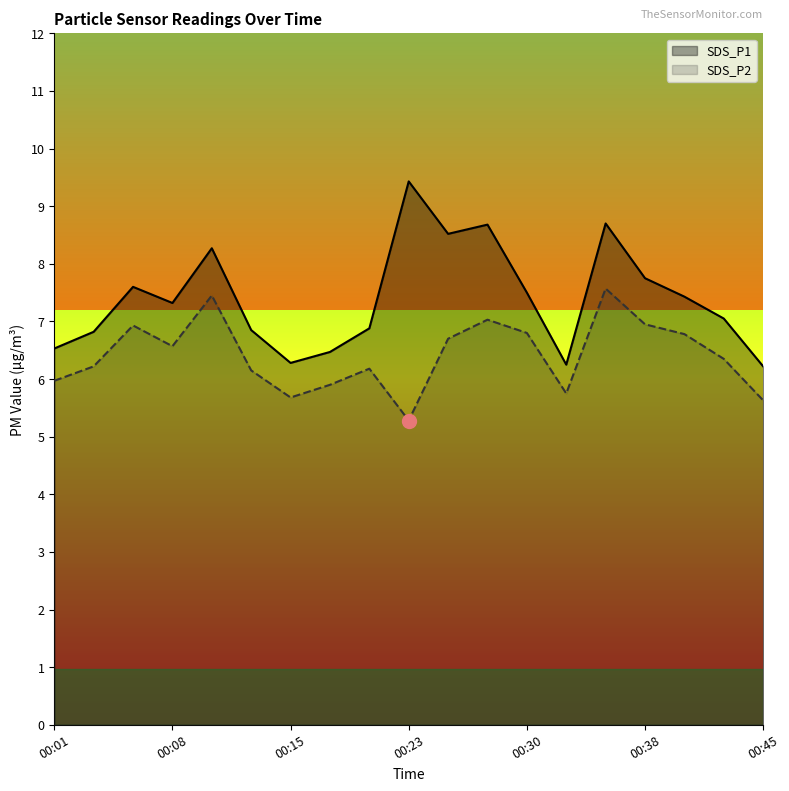

What is the average value of the SDS_P1 series?

7.4